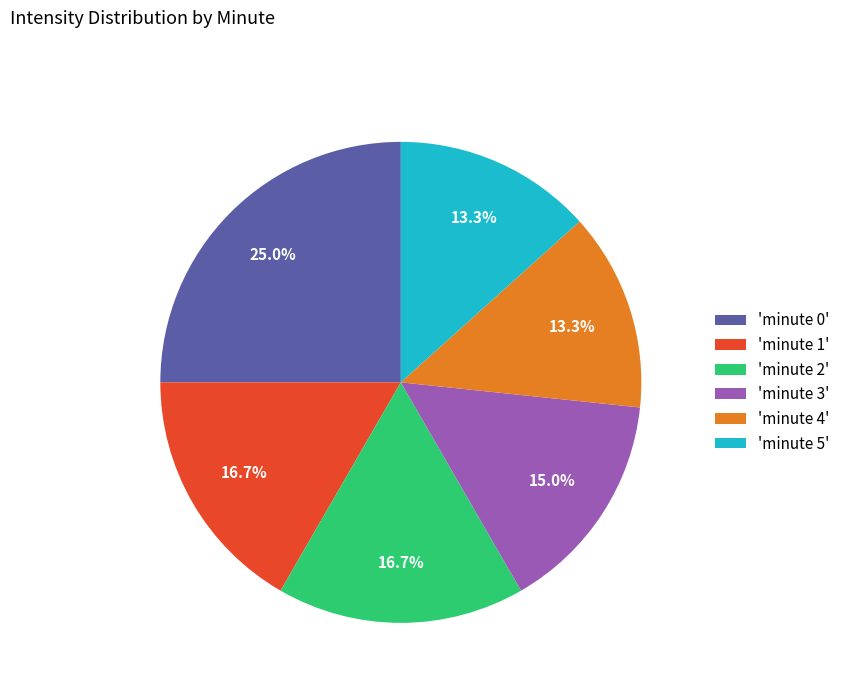

Approximately how many times larger is the value at 'minute 4' compared to 'minute 5'?

1.0